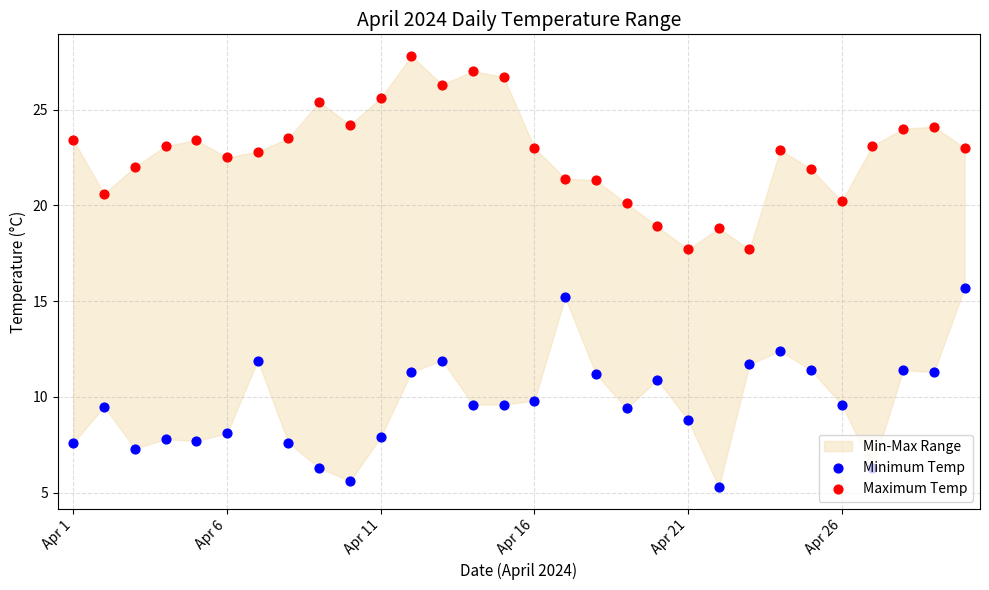

Which series has the largest Y range (max minus min)?

Minimum Temp